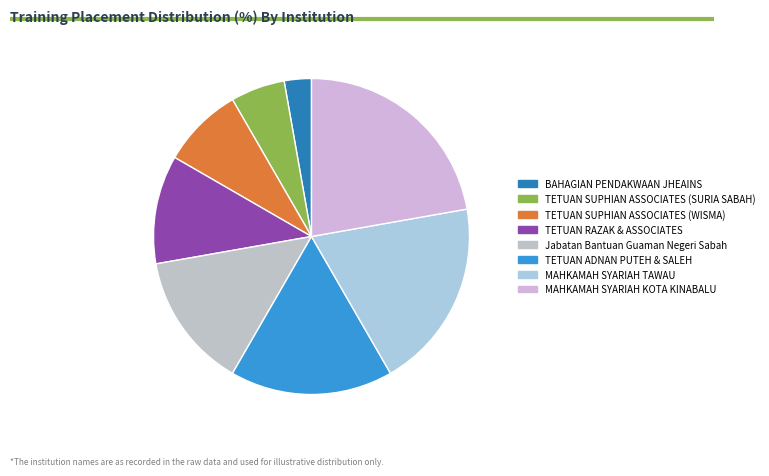

Is TETUAN RAZAK & ASSOCIATES the majority of the pie?

No